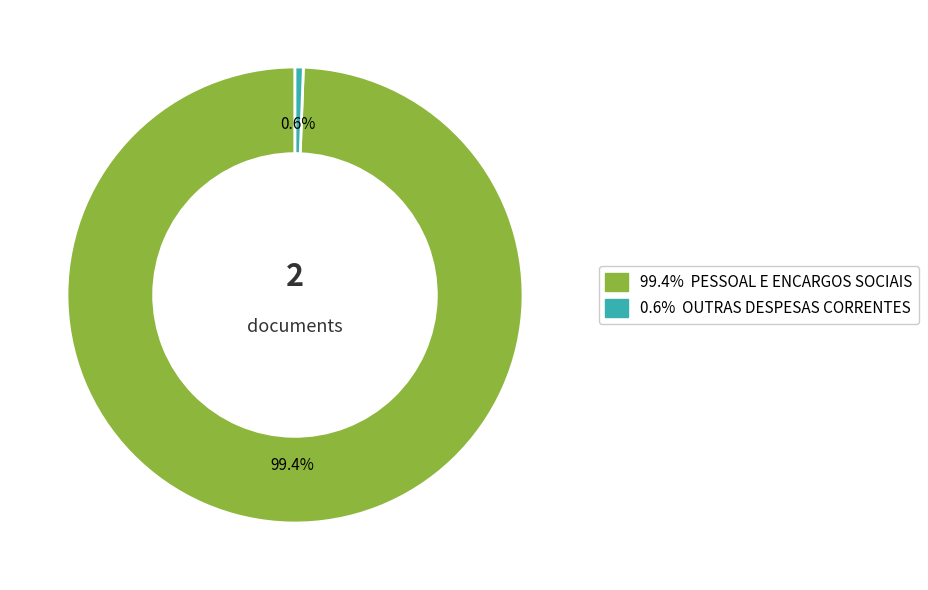

Is there any slice that represents more than half of the pie?

Yes